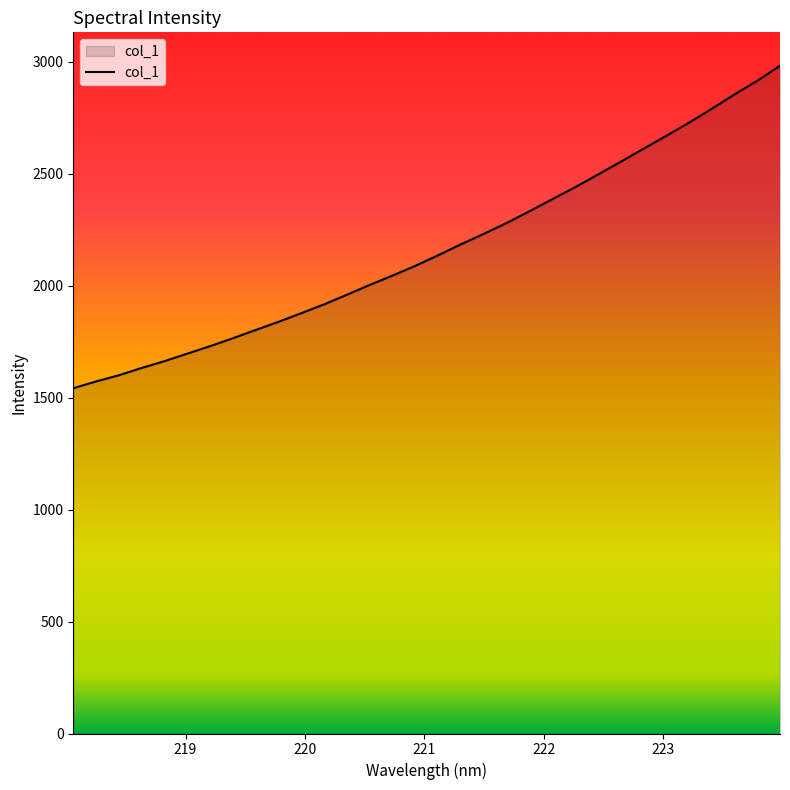

Reading right to left, what are all the values shown in this chart?

2981.7	2914.3	2853.2	2789.3	2727.2	2668.1	2610.7	2552.4	2495.3	2438.9	2385.5	2331.7	2279.4	2231.1	2184.6	2135.6	2088.4	2044.8	2003.3	1959.3	1916.5	1877.0	1838.4	1802.0	1765.0	1729.7	1696.2	1662.6	1632.4	1599.5	1572.0	1541.7